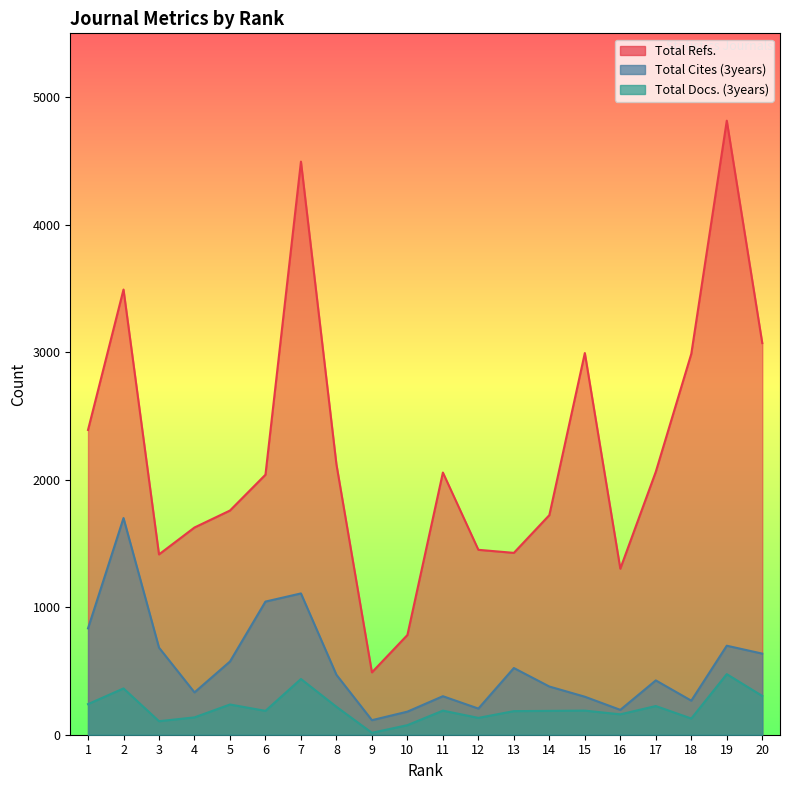

Rank the series at 5 from lowest to highest value.

Total Docs. (3years), Total Cites (3years), Total Refs.